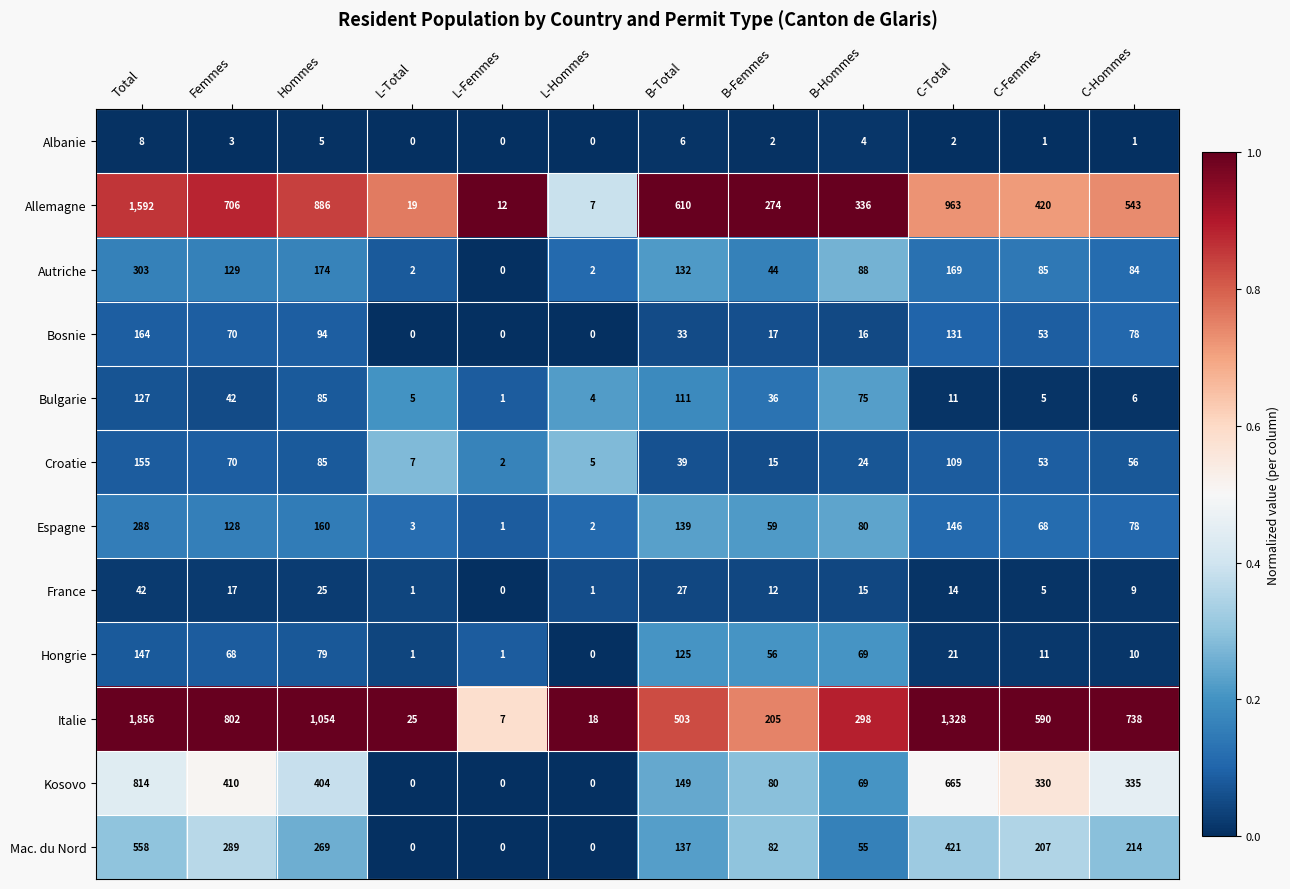

List the labels in order of Italie value, smallest first.

L-Femmes, L-Hommes, L-Total, B-Femmes, B-Hommes, B-Total, C-Femmes, C-Hommes, Femmes, Hommes, C-Total, Total